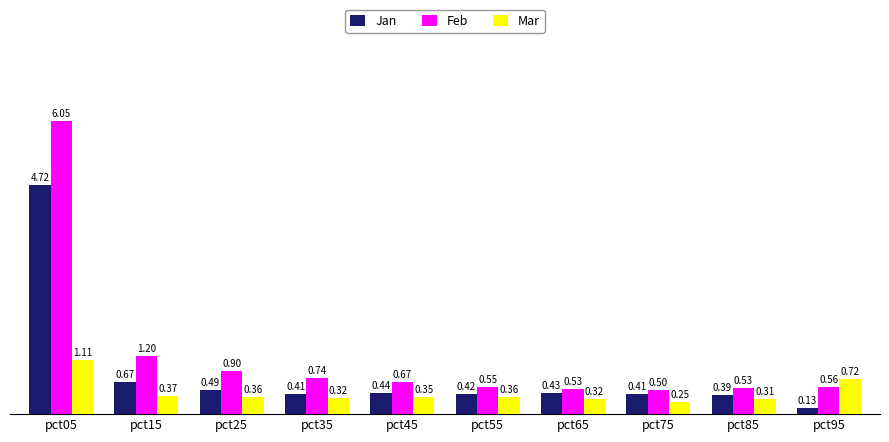

How many data points does each series have?

10